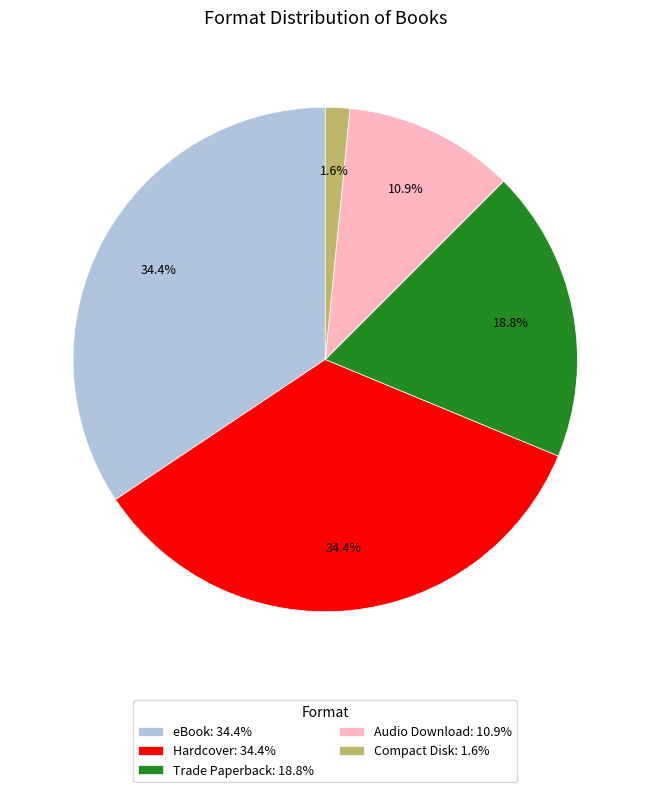

True or false: Hardcover accounts for 34% of the total.

True